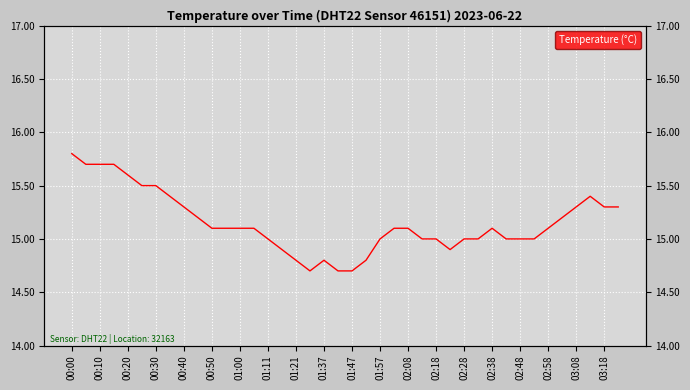

Where does the data first go above 15?

00:00